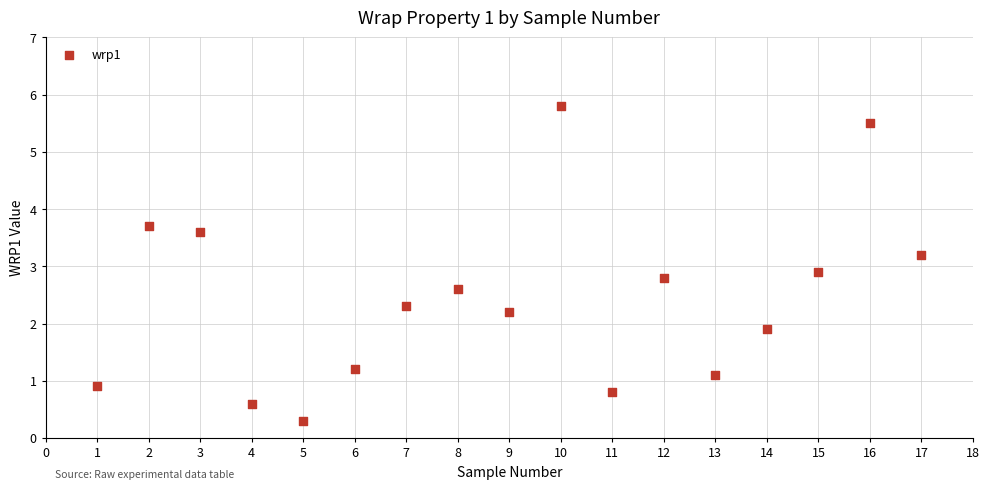

What is the range of Y values (max minus min)?

5.5